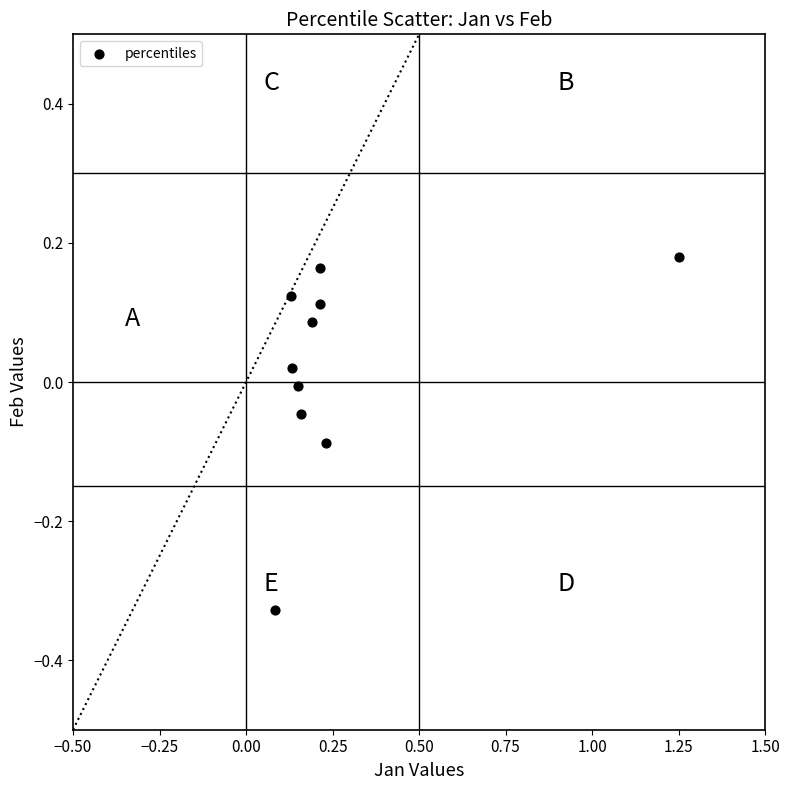

What is the range of X values (max minus min)?

1.2